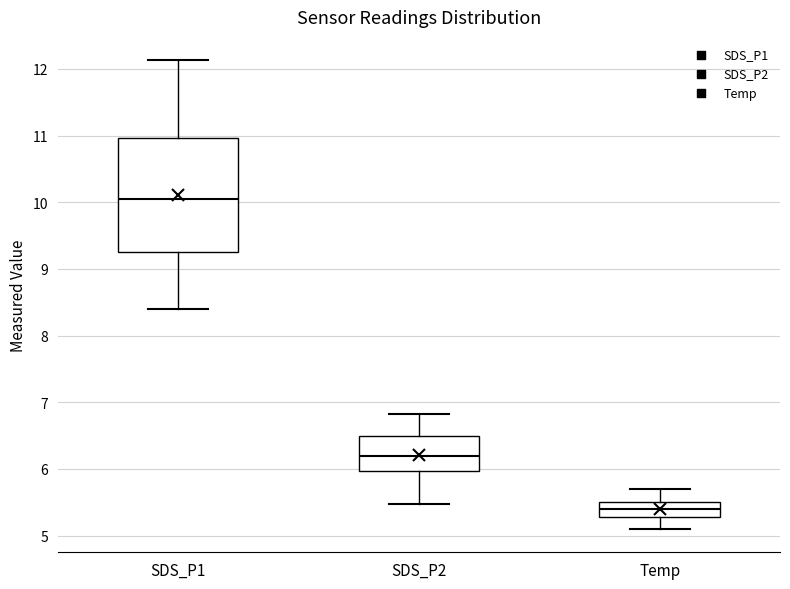

Comparing the boxes themselves (not the whiskers), which one is the tallest?

SDS_P1